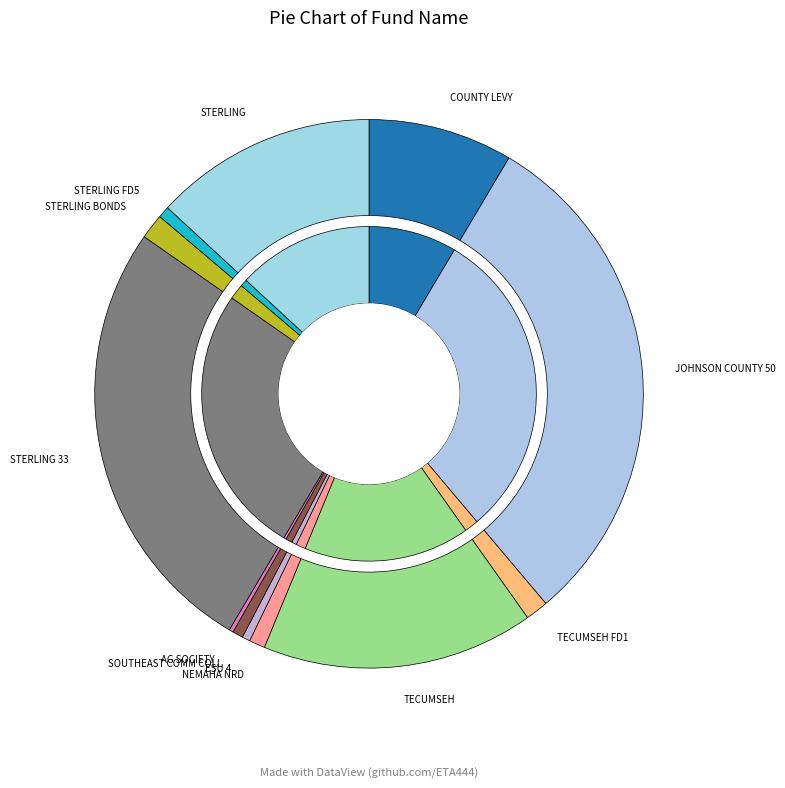

Between ESU 4 and COUNTY LEVY, which is larger?

COUNTY LEVY